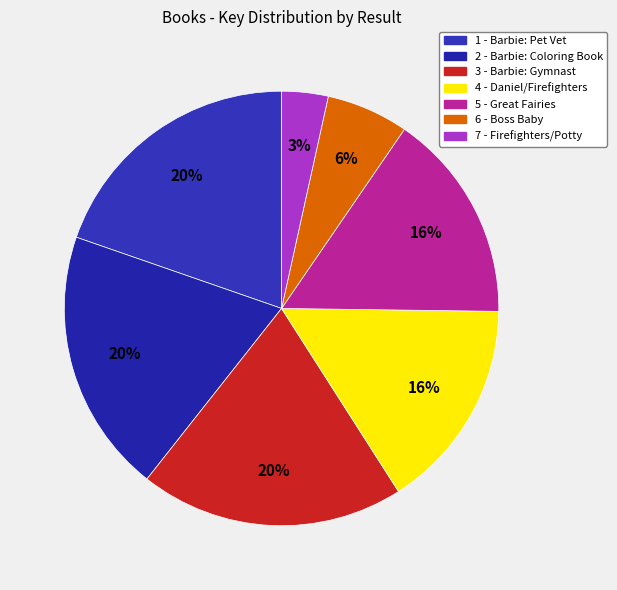

To the nearest percent, what is the difference between the 1 - Barbie: Pet Vet and 5 - Great Fairies slice percentages?

4%